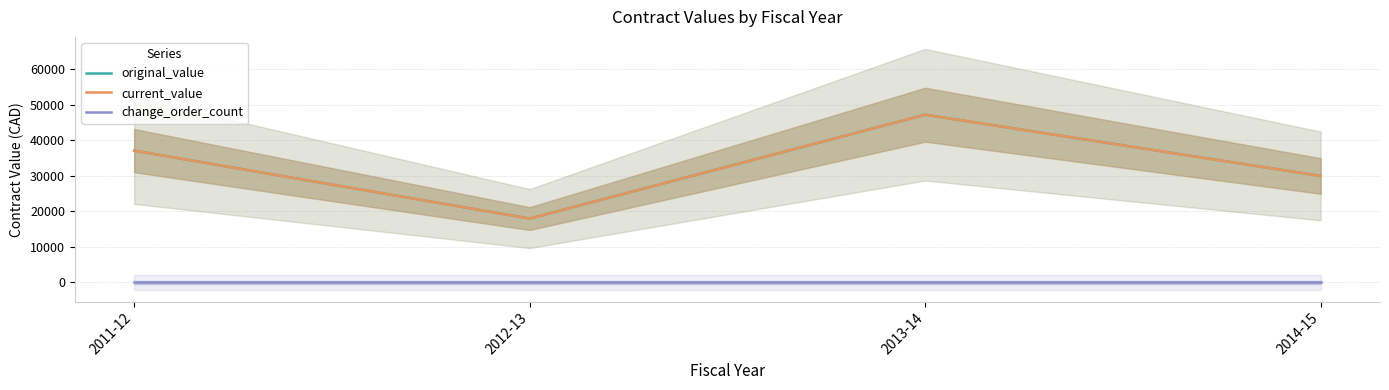

Between 2011-12 and 2013-14, which series saw the biggest shift?

original_value